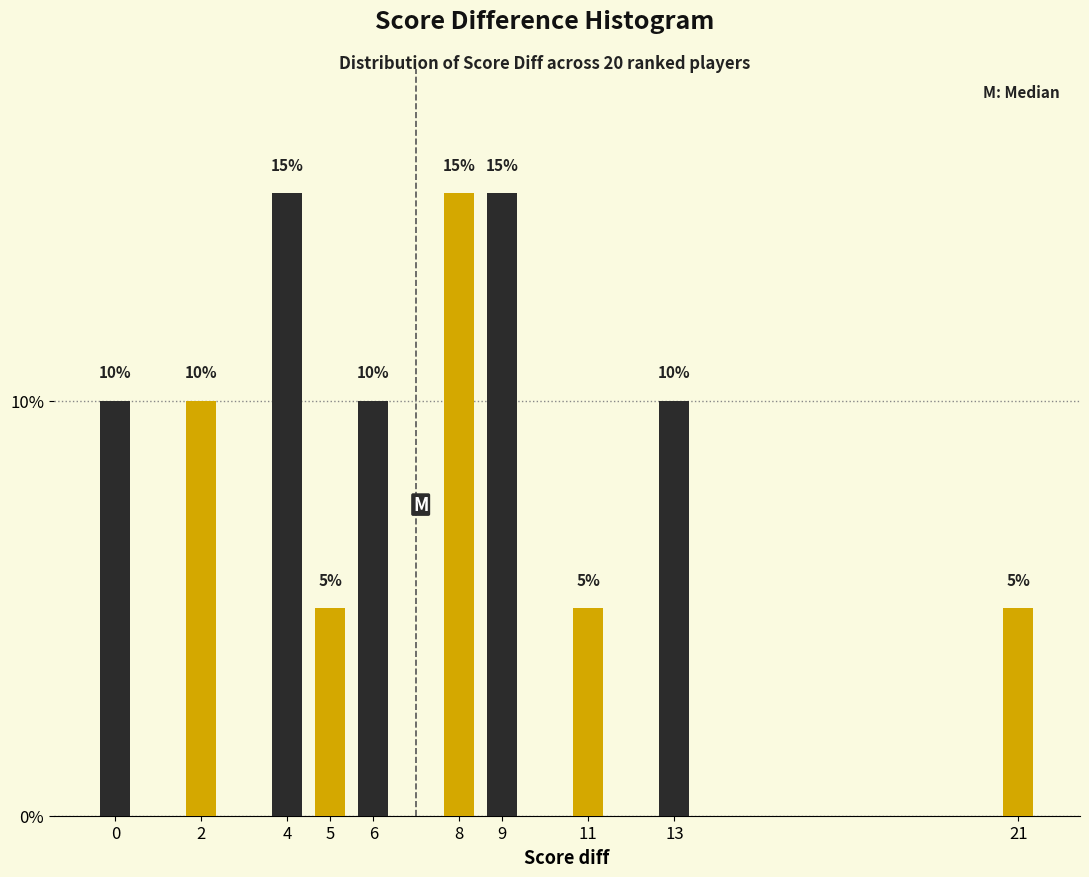

Reading right to left, transcribe all the data shown in this chart.

5	10	5	15	15	10	5	15	10	10